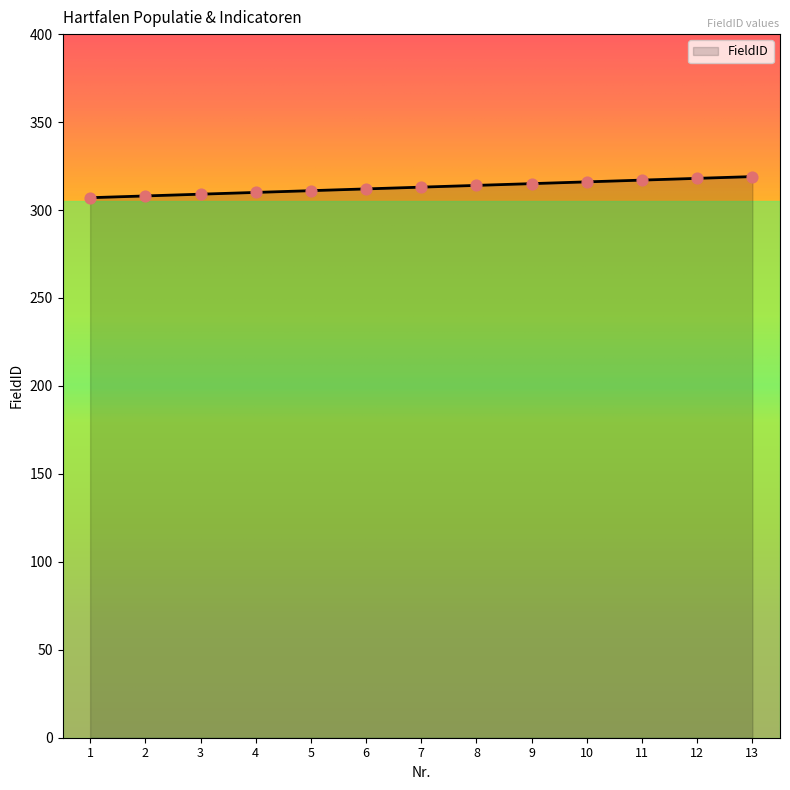

What is the change in value from 6 to 10?

+4